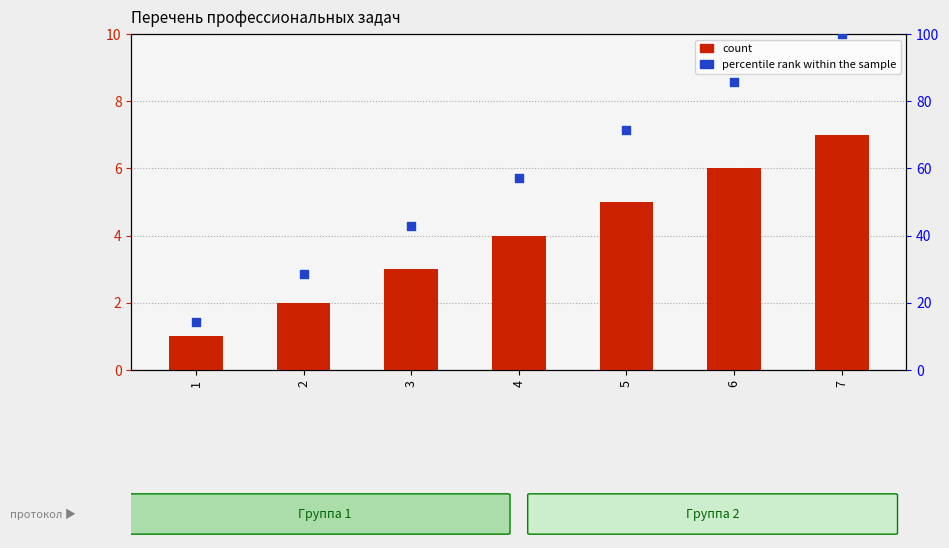

Which series has the largest total across all categories?

percentile rank within the sample